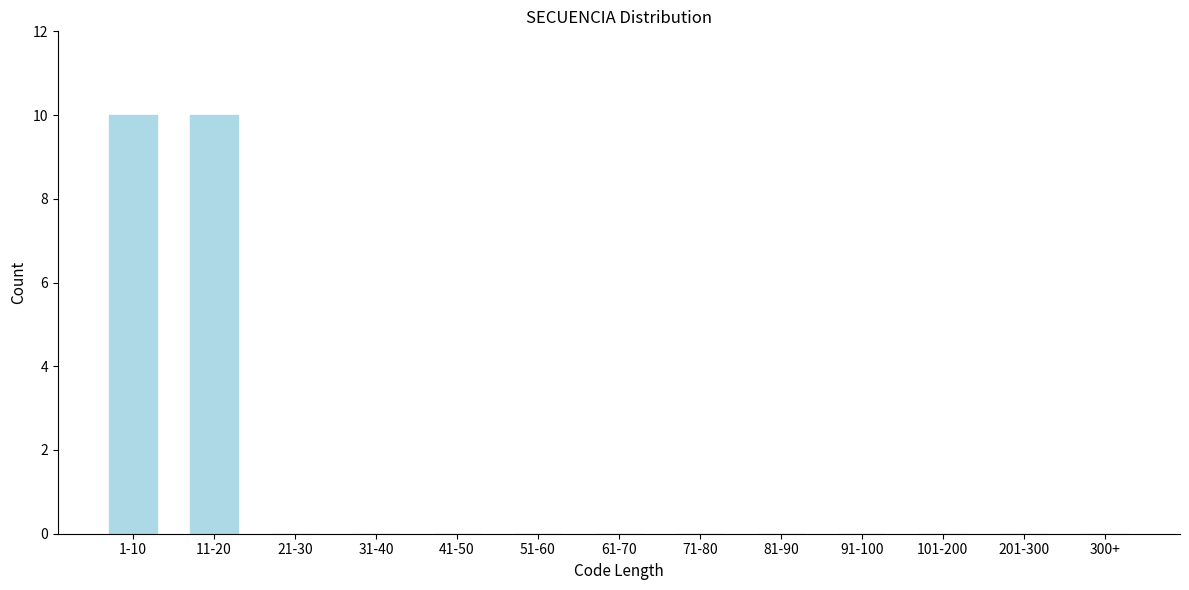

Reading right to left, transcribe all the data shown in this chart.

300+=0	201-300=0	101-200=0	91-100=0	81-90=0	71-80=0	61-70=0	51-60=0	41-50=0	31-40=0	21-30=0	11-20=10	1-10=10